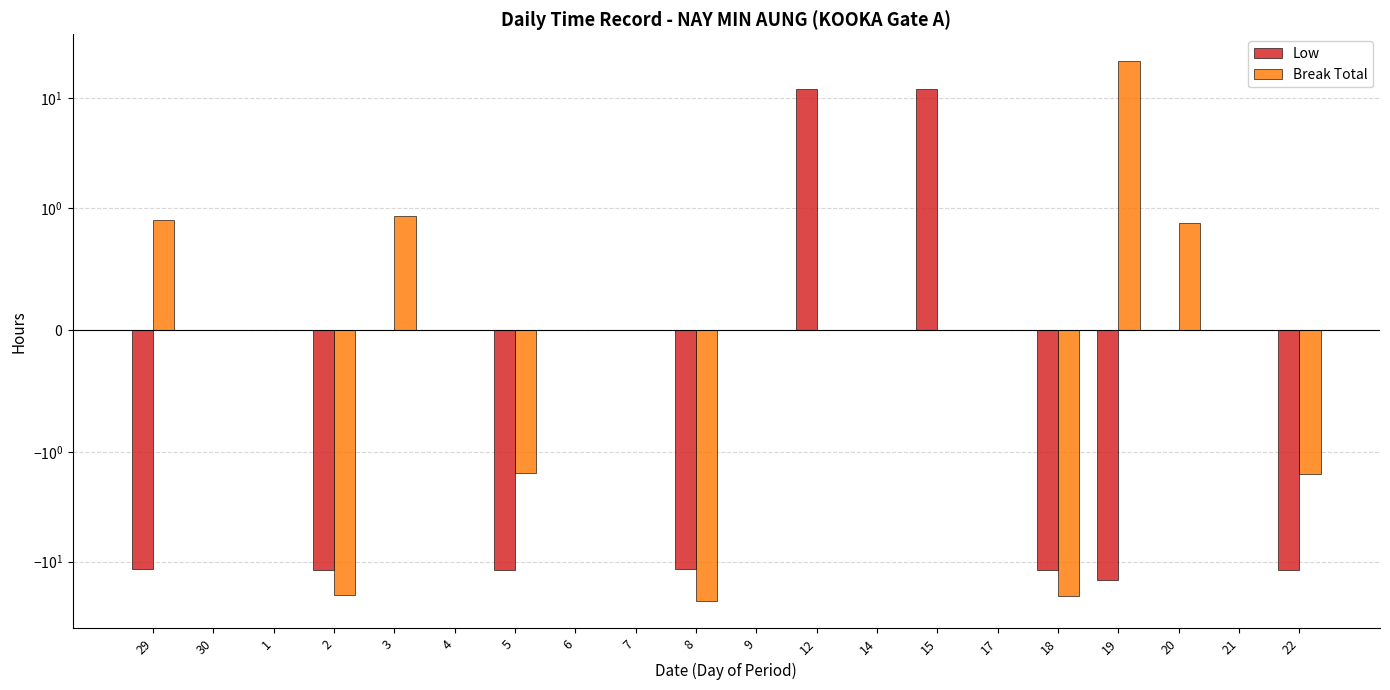

Which category has the lowest value in the Low series?

19